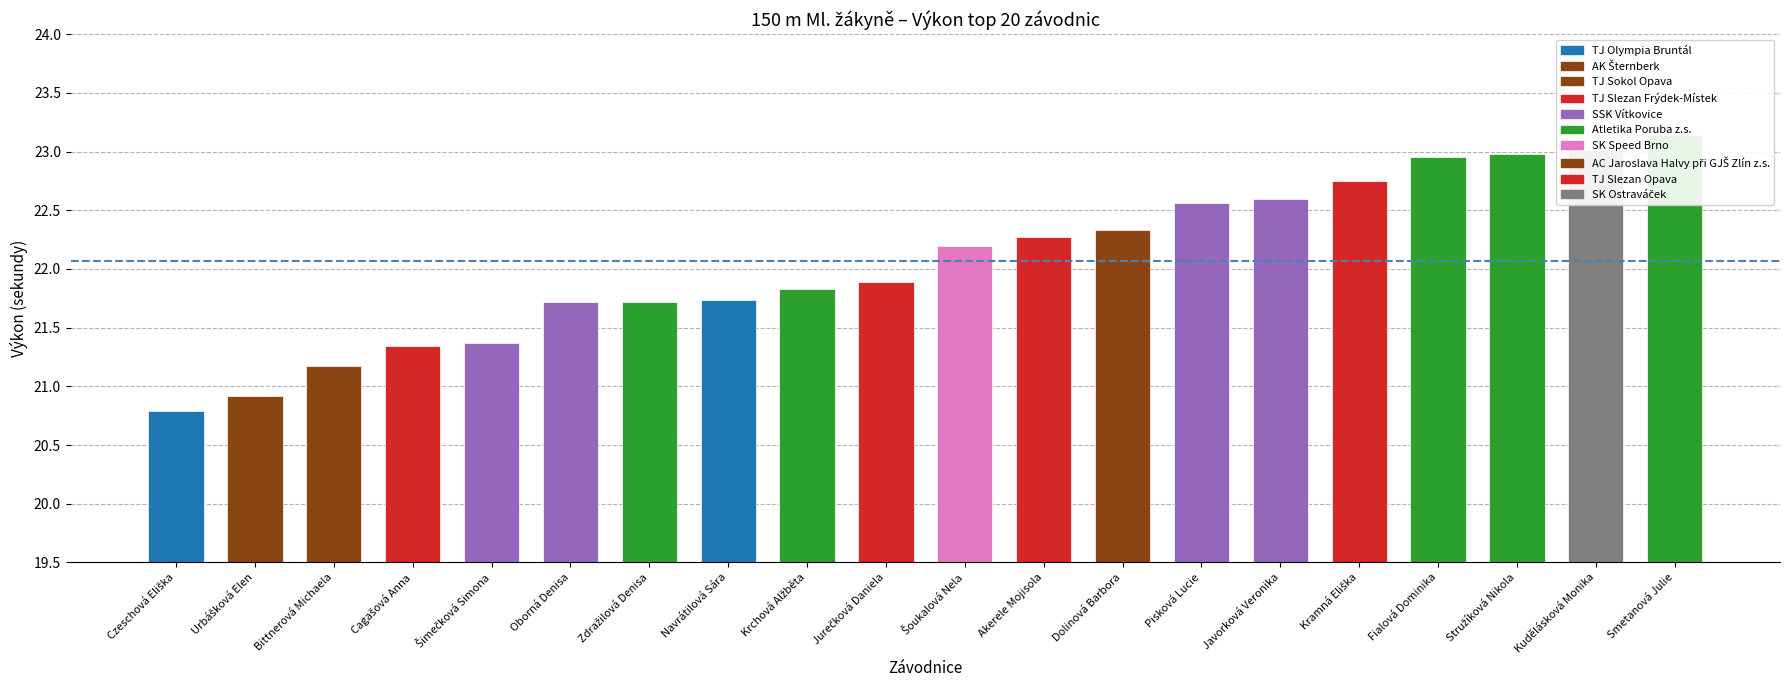

What is the change in value from Bittnerová Michaela to Pisková Lucie?

+1.4